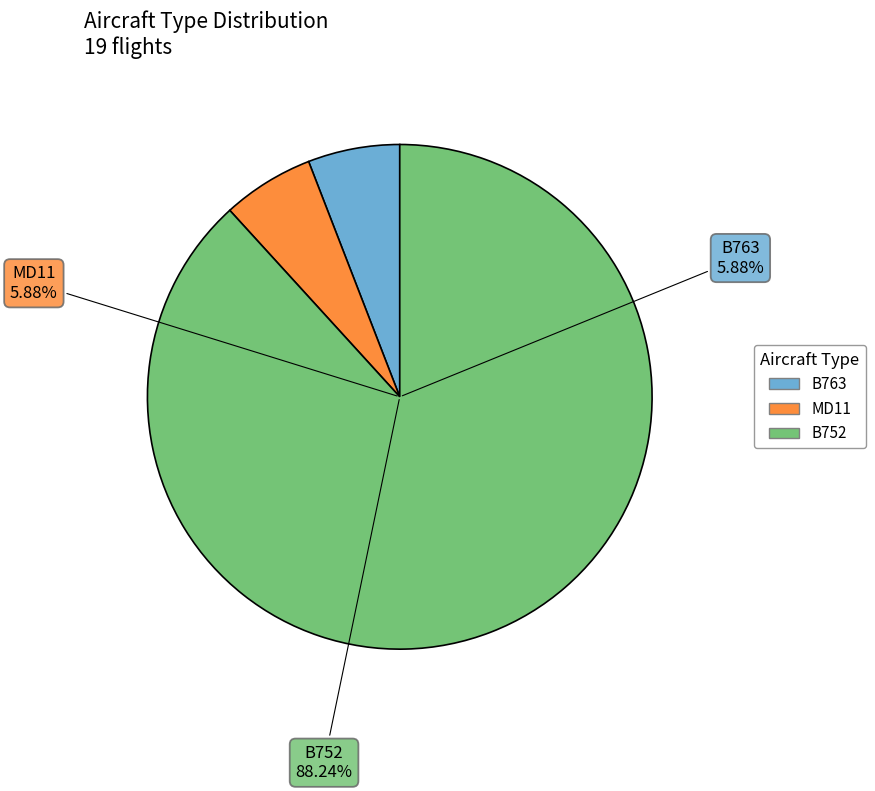

Is it true that B752 is 96% of the pie?

False